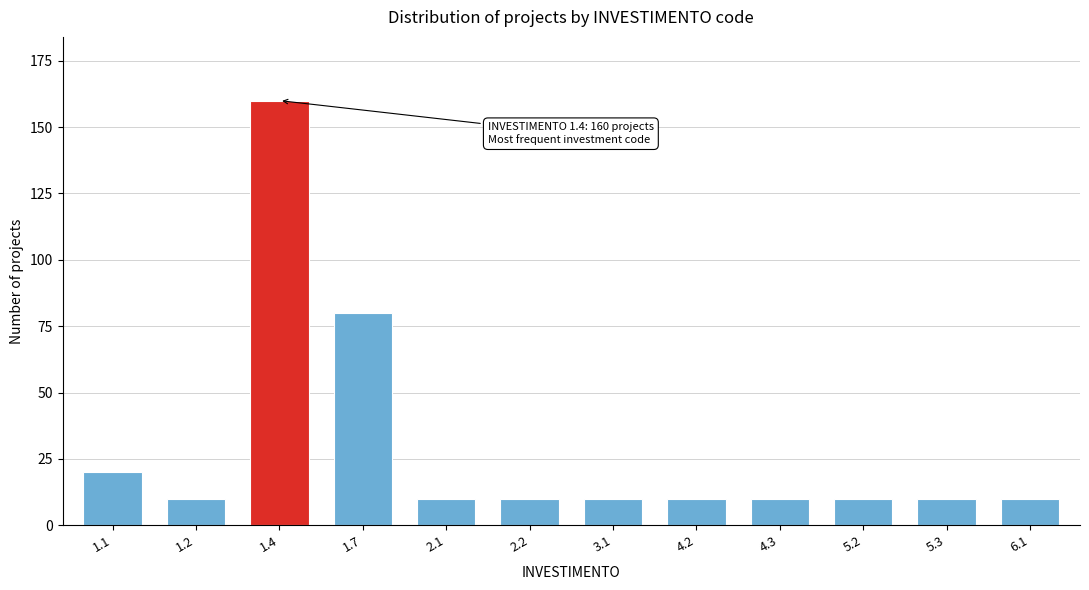

Reading right to left, transcribe all the data shown in this chart.

6.1=10	5.3=10	5.2=10	4.3=10	4.2=10	3.1=10	2.2=10	2.1=10	1.7=80	1.4=160	1.2=10	1.1=20